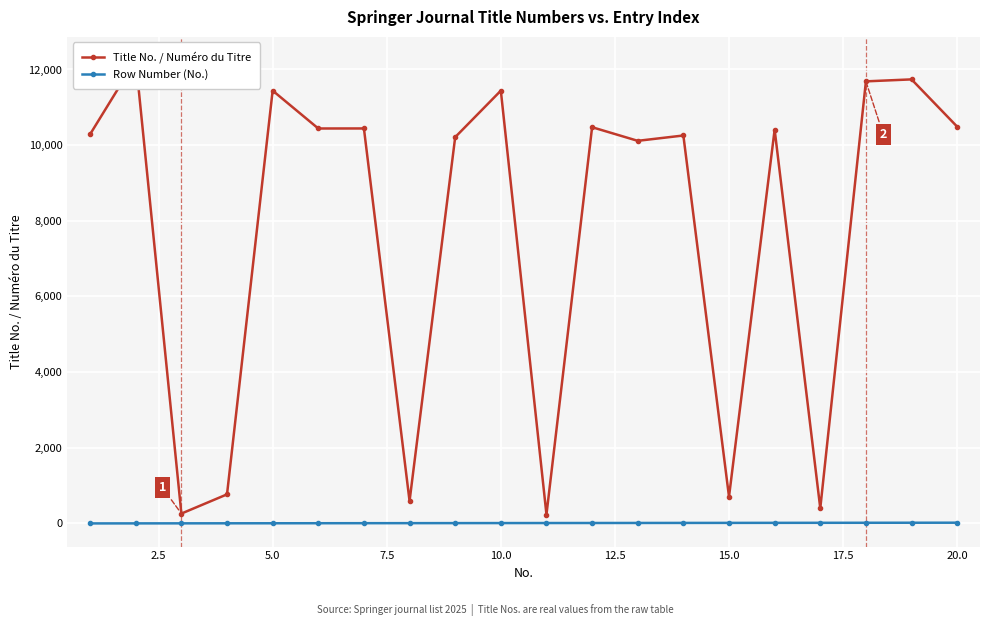

List the series in order of their overall mean, lowest first.

Row Number (No.), Title No. / Numéro du Titre